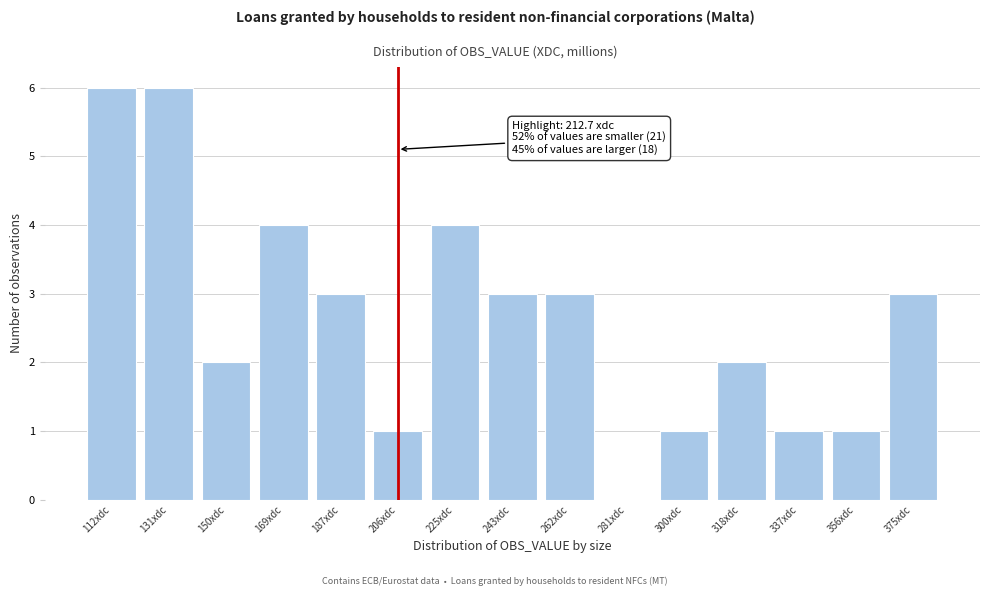

Reading left to right, what are all the values shown in this chart?

112xdc=6	131xdc=6	150xdc=2	169xdc=4	187xdc=3	206xdc=1	225xdc=4	243xdc=3	262xdc=3	281xdc=0	300xdc=1	318xdc=2	337xdc=1	356xdc=1	375xdc=3